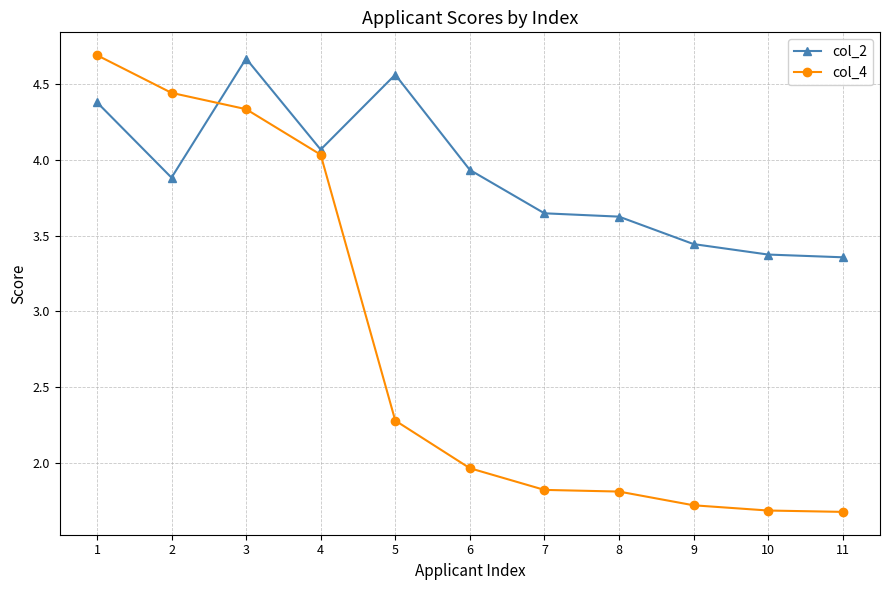

What is the difference between the highest and lowest values at 3?

0.3